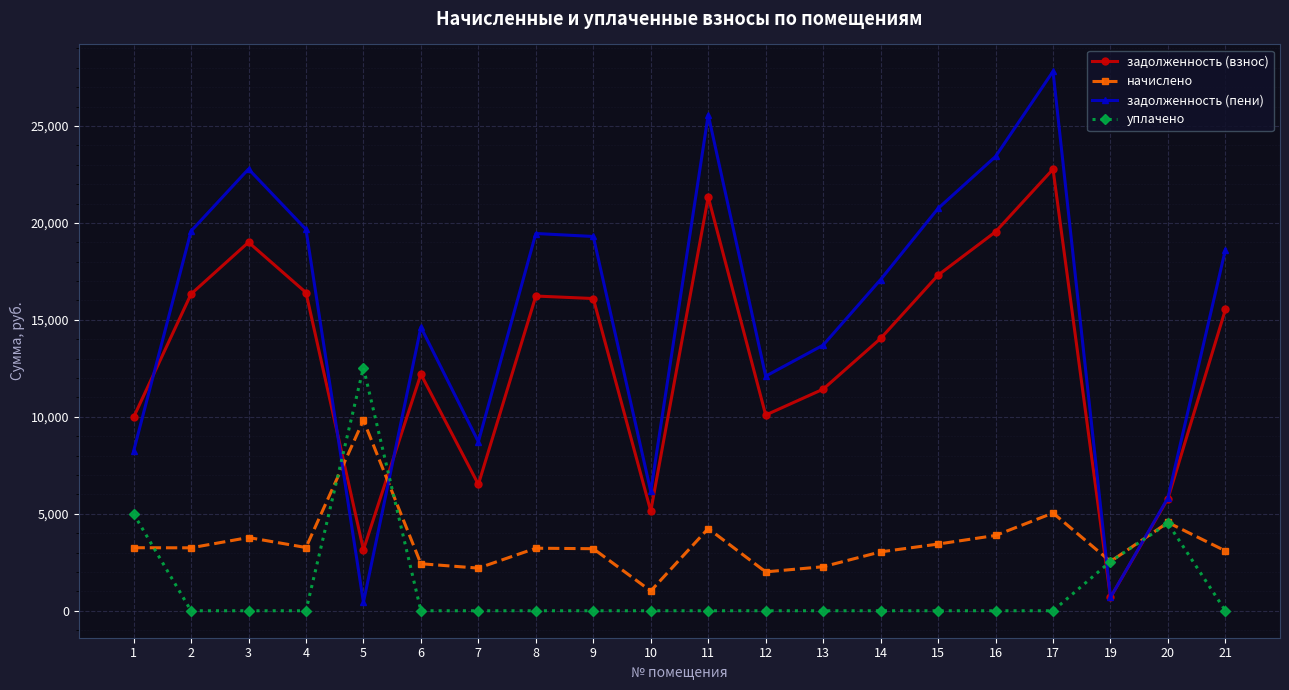

What are all the series names shown in the legend?

задолженность (взнос), начислено, задолженность (пени), уплачено